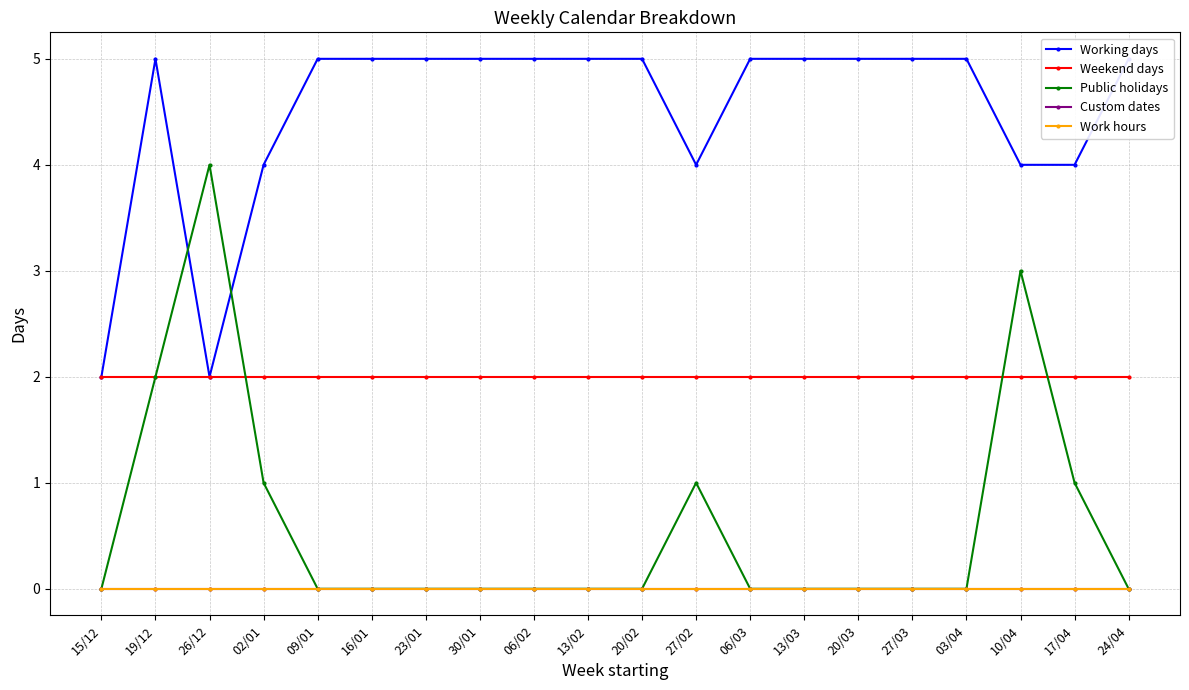

Reading left to right, extract all data points from this chart.

Working days: 15/12=2	19/12=5	26/12=2	02/01=4	09/01=5	16/01=5	23/01=5	30/01=5	06/02=5	13/02=5	20/02=5	27/02=4	06/03=5	13/03=5	20/03=5	27/03=5	03/04=5	10/04=4	17/04=4	24/04=5
Weekend days: 15/12=2	19/12=2	26/12=2	02/01=2	09/01=2	16/01=2	23/01=2	30/01=2	06/02=2	13/02=2	20/02=2	27/02=2	06/03=2	13/03=2	20/03=2	27/03=2	03/04=2	10/04=2	17/04=2	24/04=2
Public holidays: 15/12=0	19/12=2	26/12=4	02/01=1	09/01=0	16/01=0	23/01=0	30/01=0	06/02=0	13/02=0	20/02=0	27/02=1	06/03=0	13/03=0	20/03=0	27/03=0	03/04=0	10/04=3	17/04=1	24/04=0
Custom dates: 15/12=0	19/12=0	26/12=0	02/01=0	09/01=0	16/01=0	23/01=0	30/01=0	06/02=0	13/02=0	20/02=0	27/02=0	06/03=0	13/03=0	20/03=0	27/03=0	03/04=0	10/04=0	17/04=0	24/04=0
Work hours: 15/12=0	19/12=0	26/12=0	02/01=0	09/01=0	16/01=0	23/01=0	30/01=0	06/02=0	13/02=0	20/02=0	27/02=0	06/03=0	13/03=0	20/03=0	27/03=0	03/04=0	10/04=0	17/04=0	24/04=0